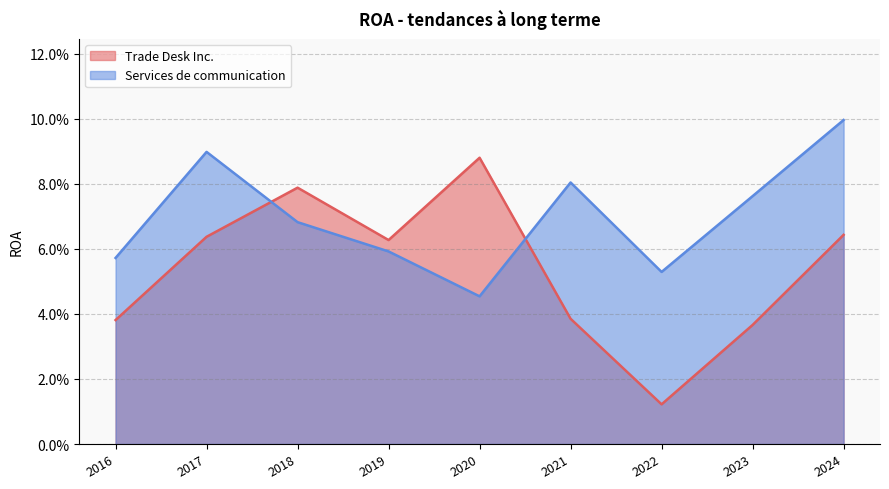

Reading left to right, transcribe all the data shown in this chart.

Trade Desk Inc.: 2024=0.1	2023=0.0	2022=0.0	2021=0.0	2020=0.1	2019=0.1	2018=0.1	2017=0.1	2016=0.0
Services de communication: 2024=0.1	2023=0.1	2022=0.1	2021=0.1	2020=0.0	2019=0.1	2018=0.1	2017=0.1	2016=0.1